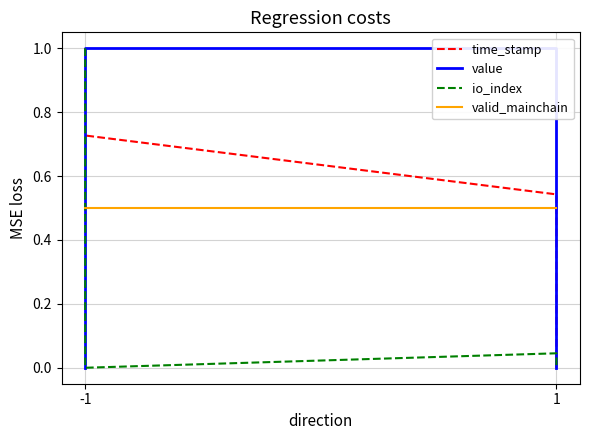

Which series changed the most between -1 and 1?

time_stamp